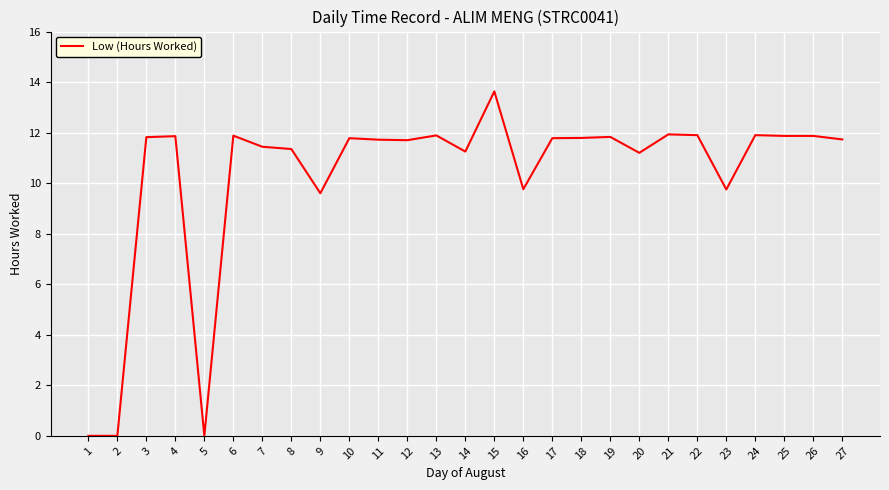

What is the difference between the maximum and minimum values?

13.6